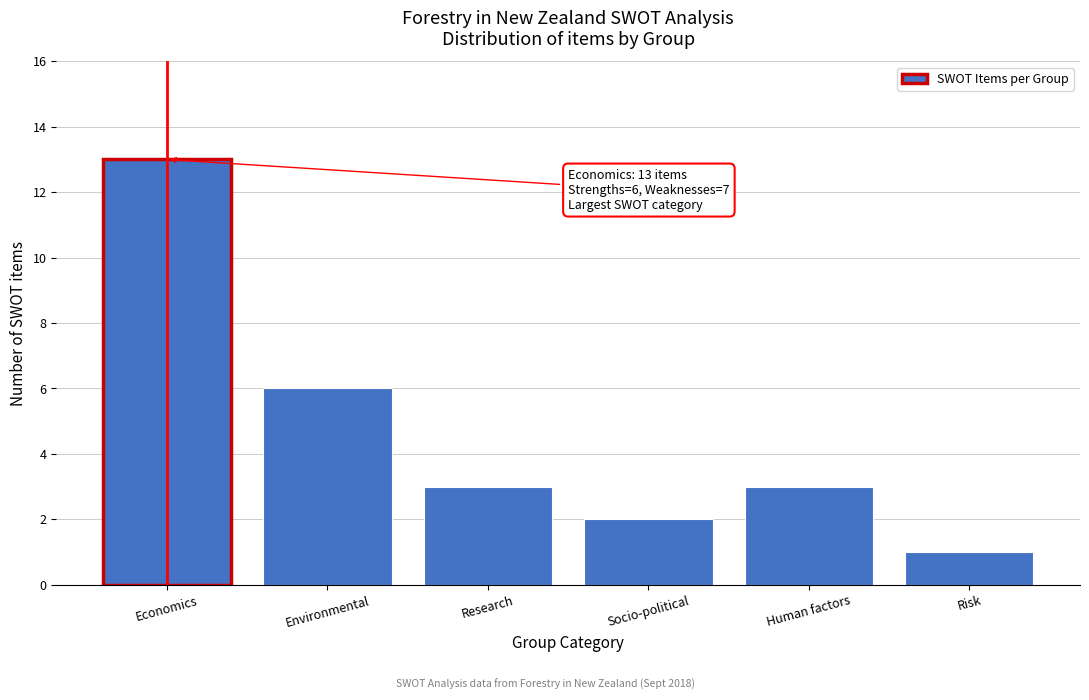

Reading right to left, extract all data points from this chart.

Risk=1	Human factors=3	Socio-political=2	Research=3	Environmental=6	Economics=13